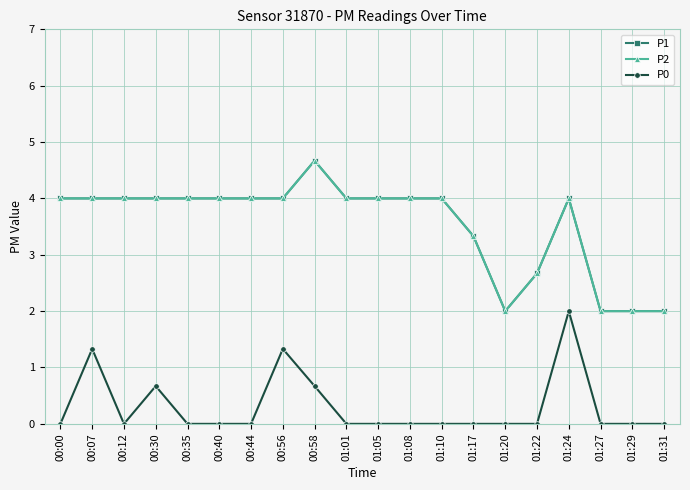

Reading left to right, list all the values displayed in this chart.

P1: 4.0	4.0	4.0	4.0	4.0	4.0	4.0	4.0	4.7	4.0	4.0	4.0	4.0	3.3	2.0	2.7	4.0	2.0	2.0	2.0
P2: 4.0	4.0	4.0	4.0	4.0	4.0	4.0	4.0	4.7	4.0	4.0	4.0	4.0	3.3	2.0	2.7	4.0	2.0	2.0	2.0
P0: 0.0	1.3	0.0	0.7	0.0	0.0	0.0	1.3	0.7	0.0	0.0	0.0	0.0	0.0	0.0	0.0	2.0	0.0	0.0	0.0